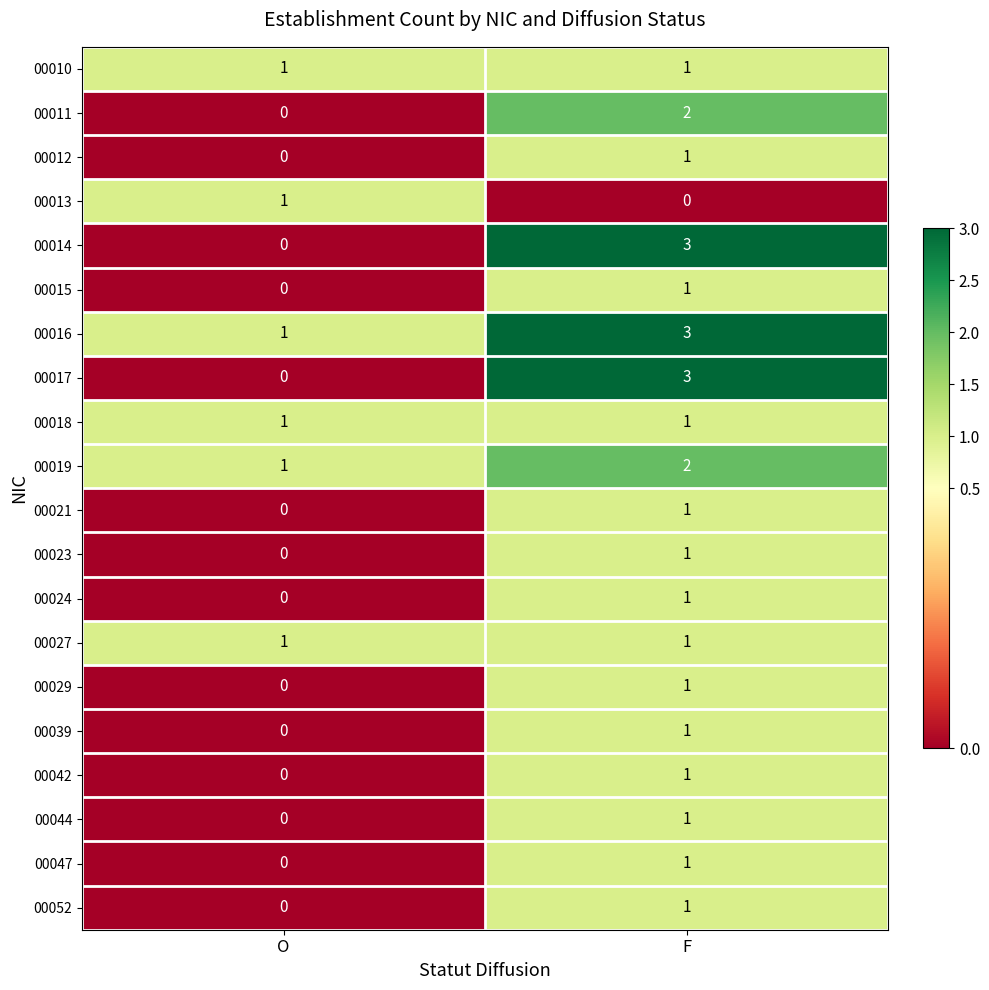

At which label does 00013 reach its peak?

O